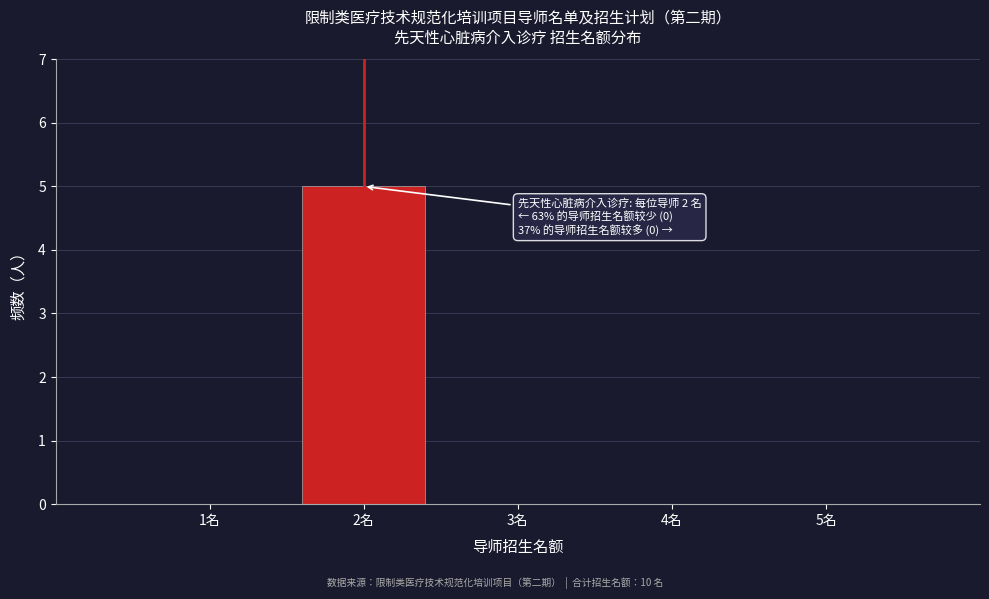

Reading left to right, list all the values displayed in this chart.

1名=0	2名=5	3名=0	4名=0	5名=0